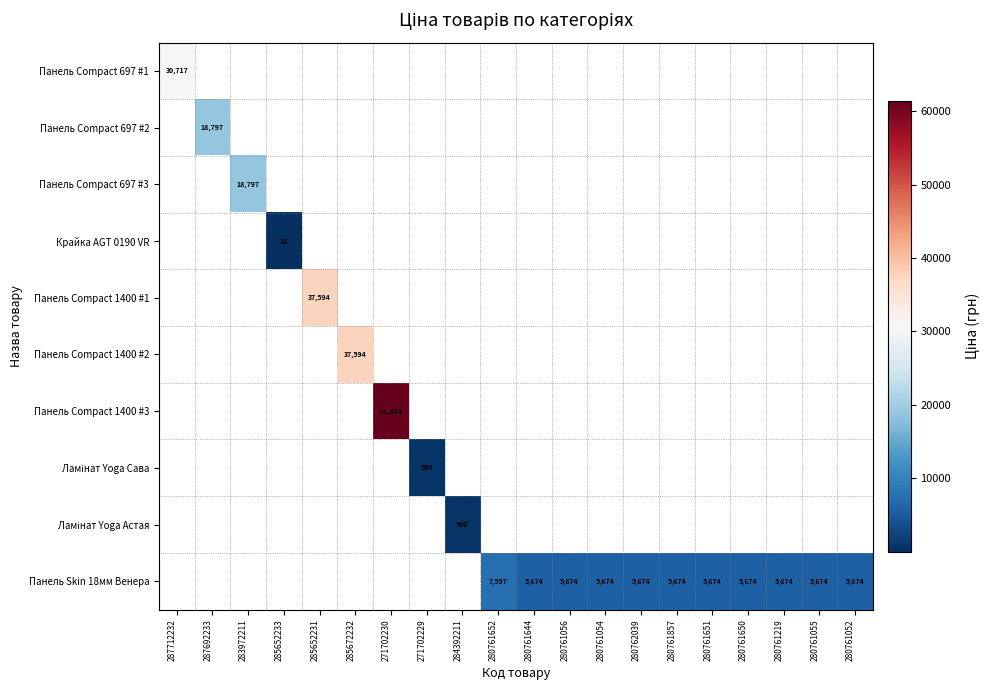

True or false: Панель Skin 18мм Венера has a value of 0.0 at 287712232.

True